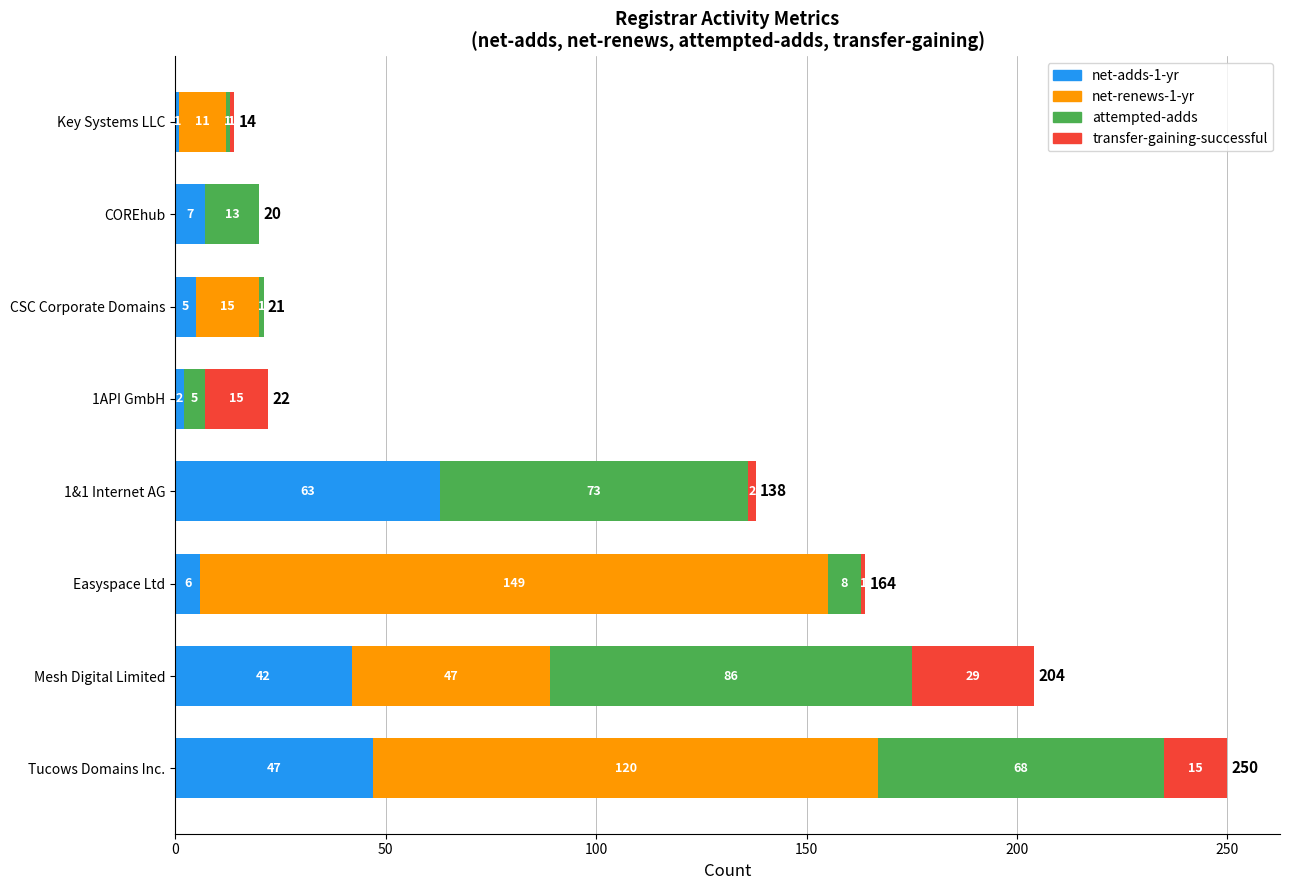

What is the total value across all series at 1API GmbH?

22